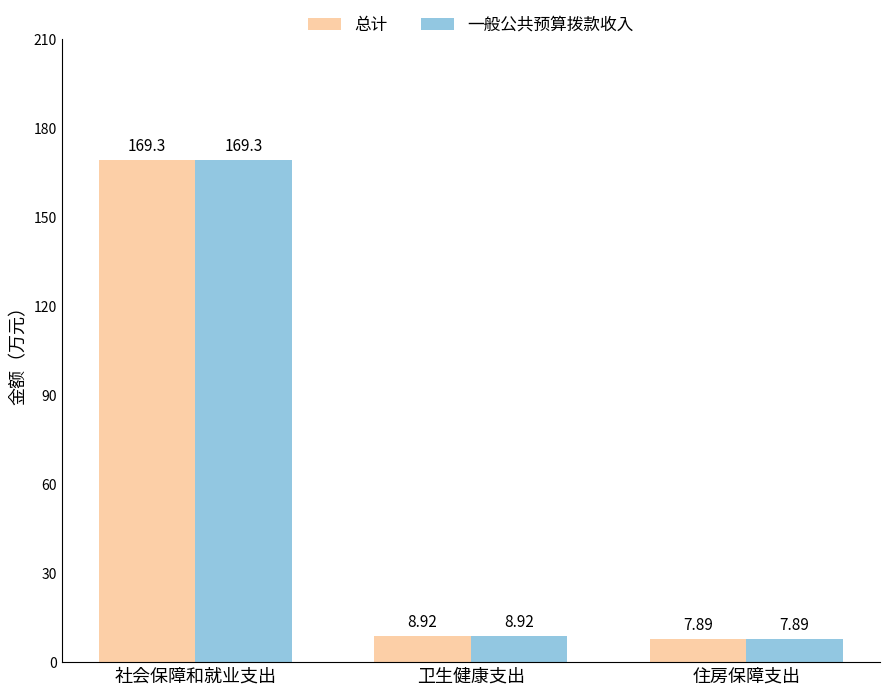

What position from the right is 社会保障和就业支出?

3